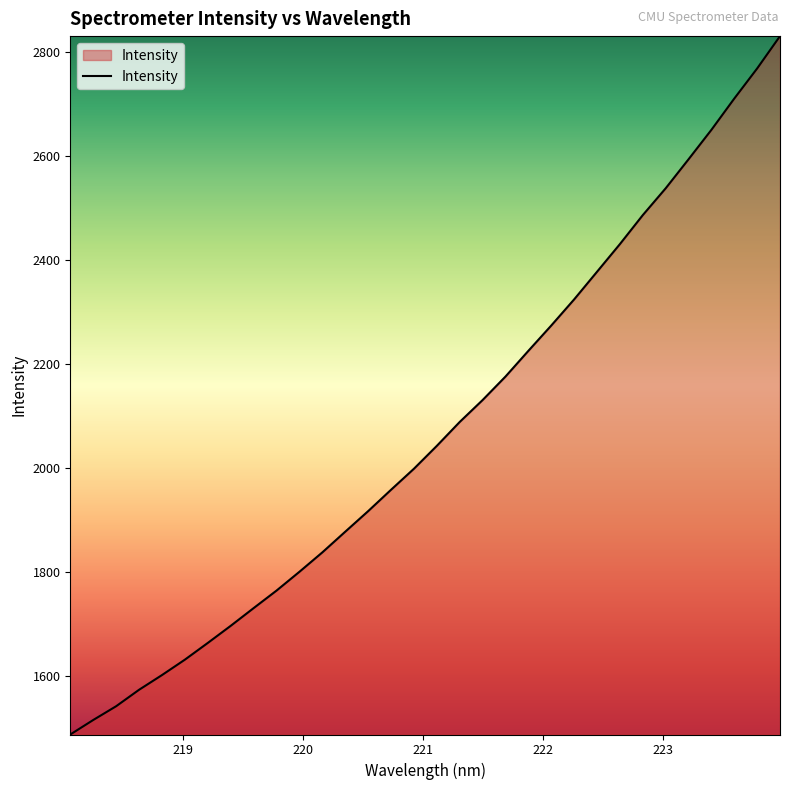

What is the smallest value displayed?

1486.5